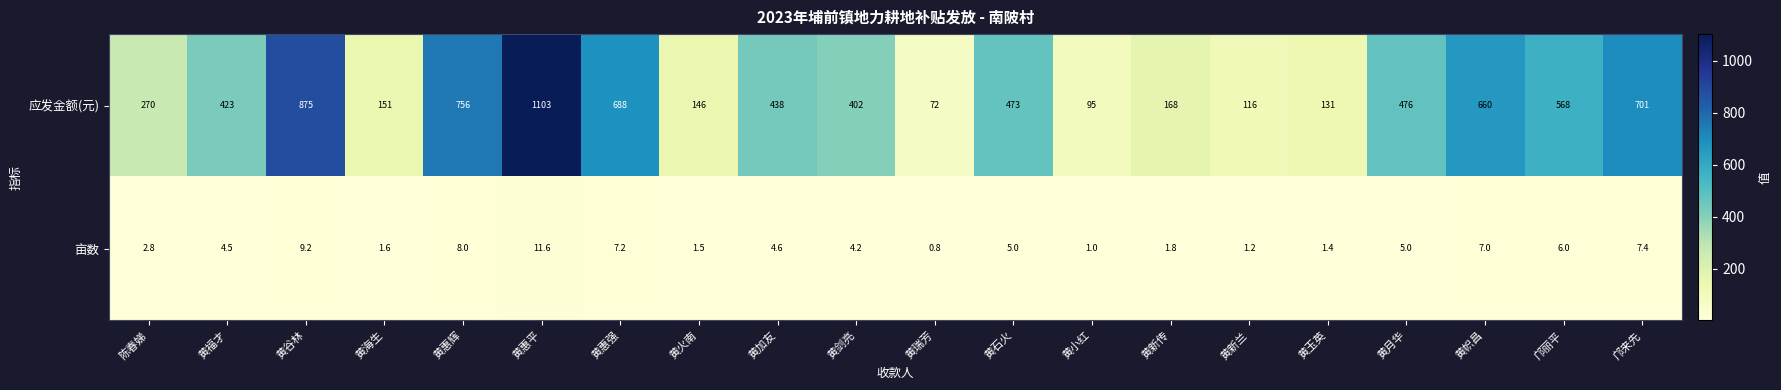

Which series changed the most between 黄小红 and 黄新传?

应发金额(元)